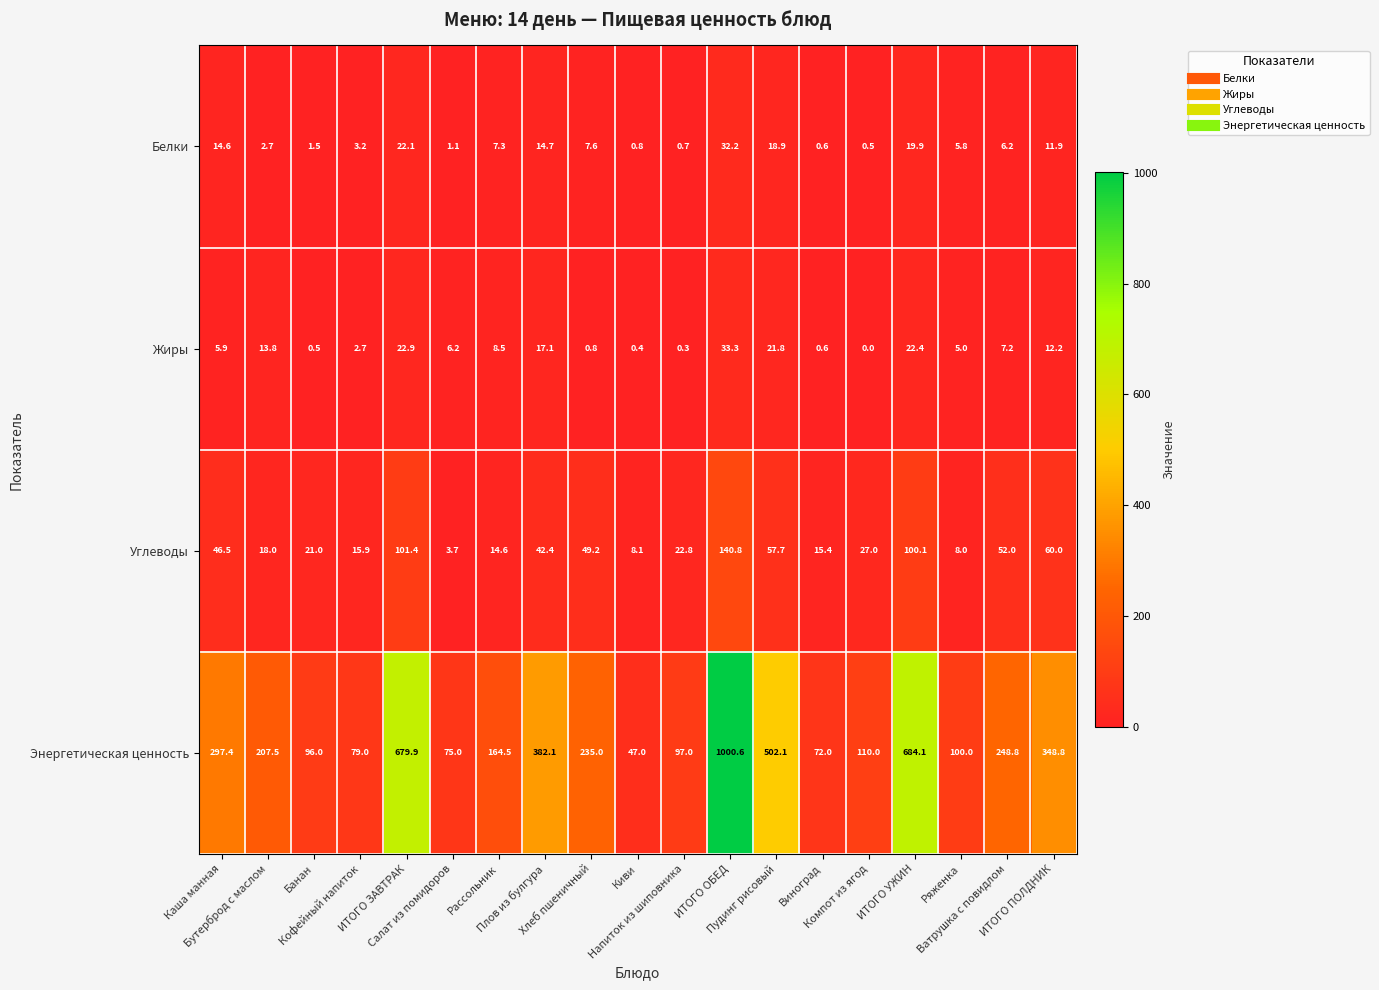

List the series in order of their peak value, highest first.

Энергетическая ценность, Углеводы, Жиры, Белки